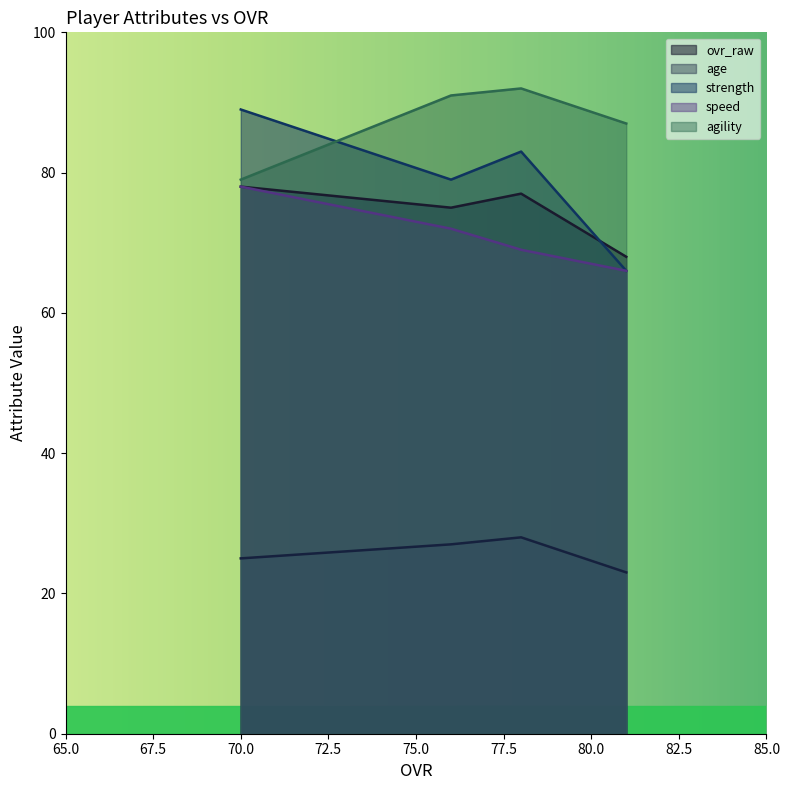

Reading left to right, extract all data points from this chart.

ovr_raw: 70=78	76=75	78=77	81=68
age: 70=25	76=27	78=28	81=23
strength: 70=89	76=79	78=83	81=66
speed: 70=78	76=72	78=69	81=66
agility: 70=79	76=91	78=92	81=87